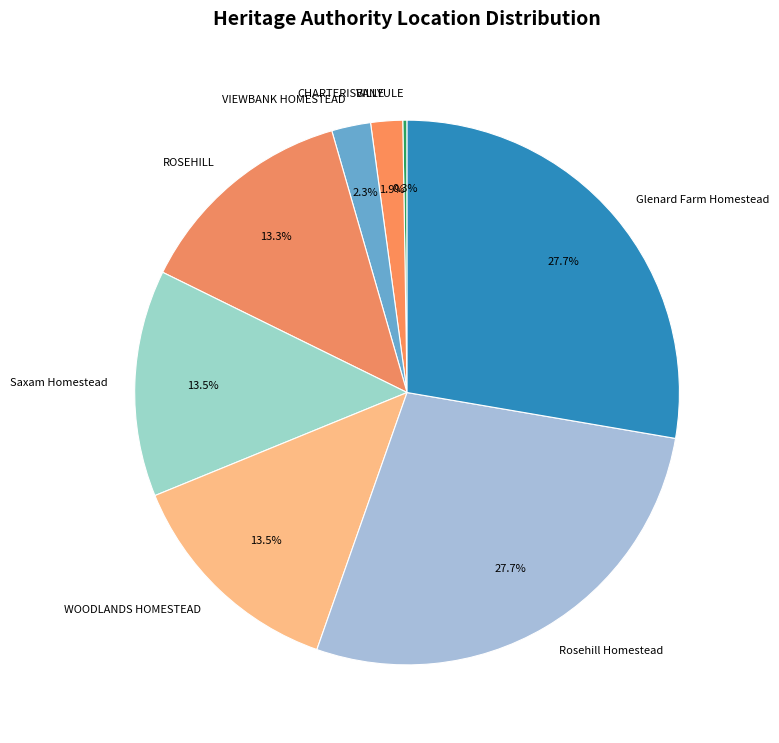

To the nearest percent, what is the average slice percentage?

12%